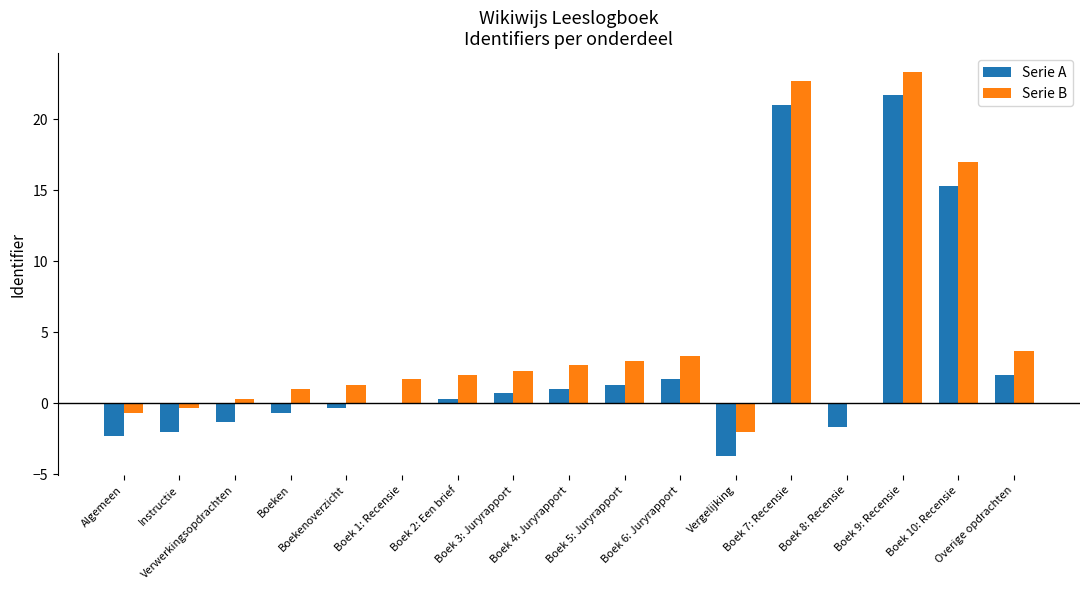

How many series are shown in this chart?

2